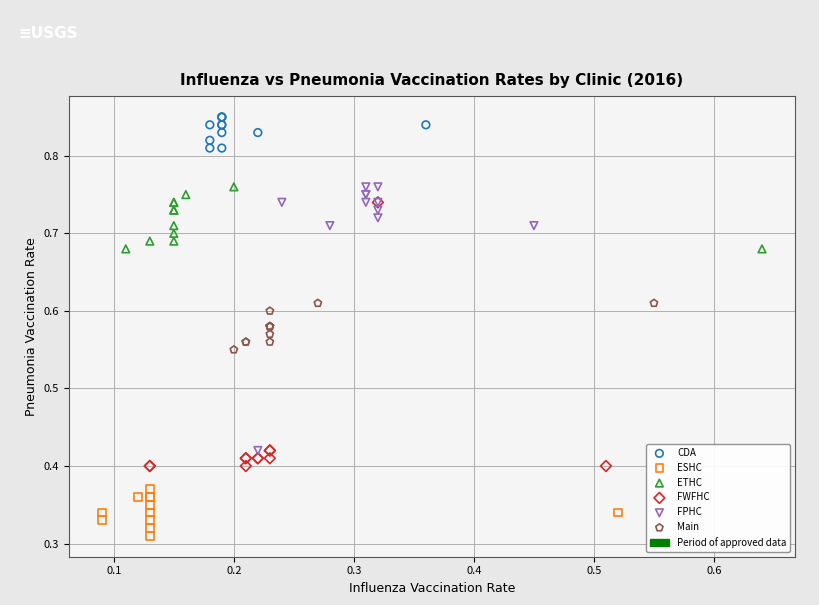

Which series contains the highest Y value?

CDA